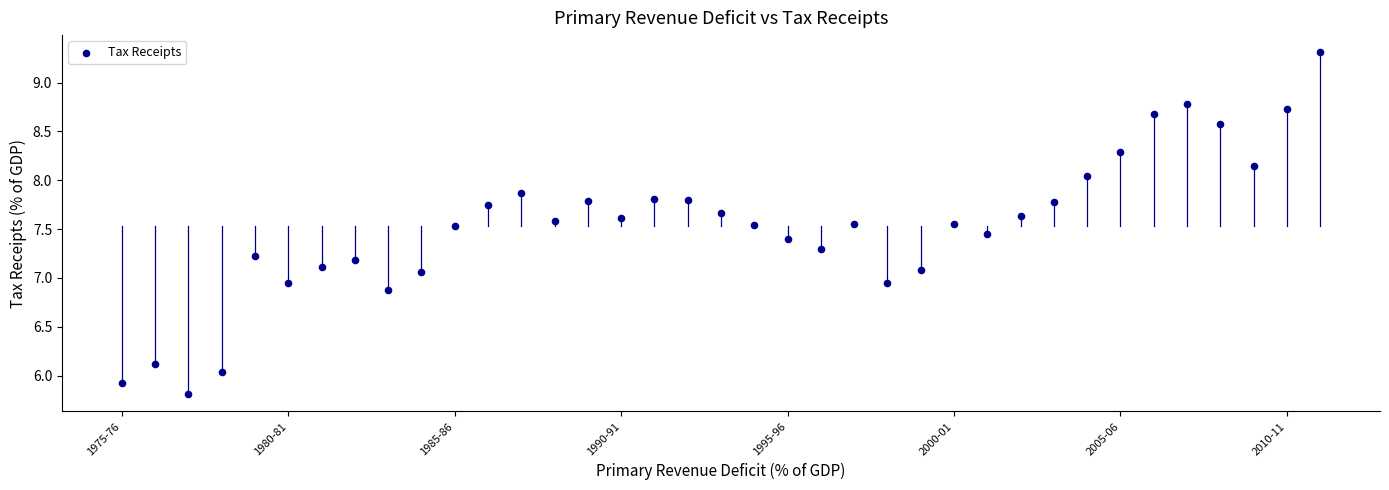

What is the range of Y values (max minus min)?

3.5